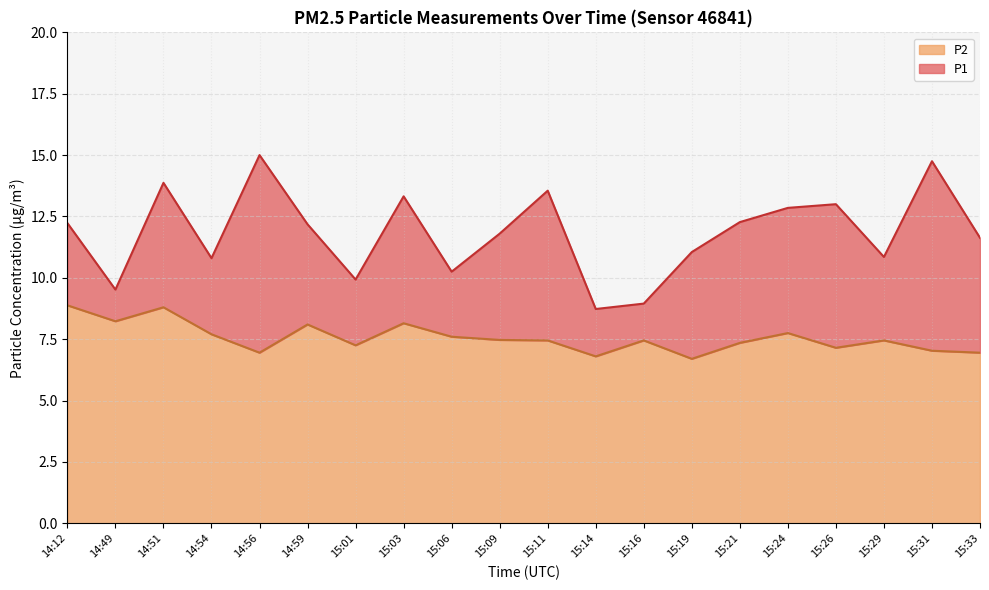

Which series changed the most between 14:54 and 15:33?

P1